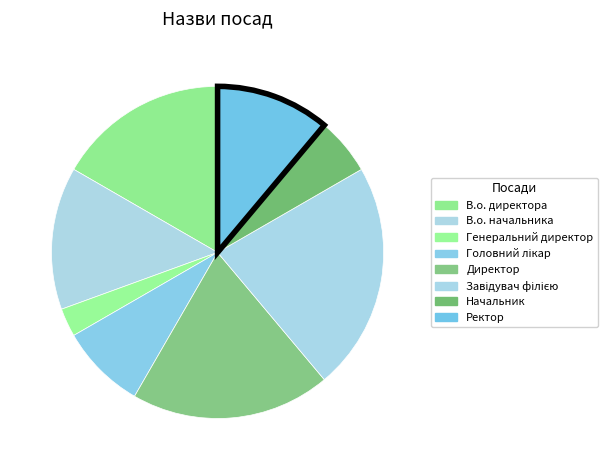

Does В.о. директора account for over 50% of the chart?

No